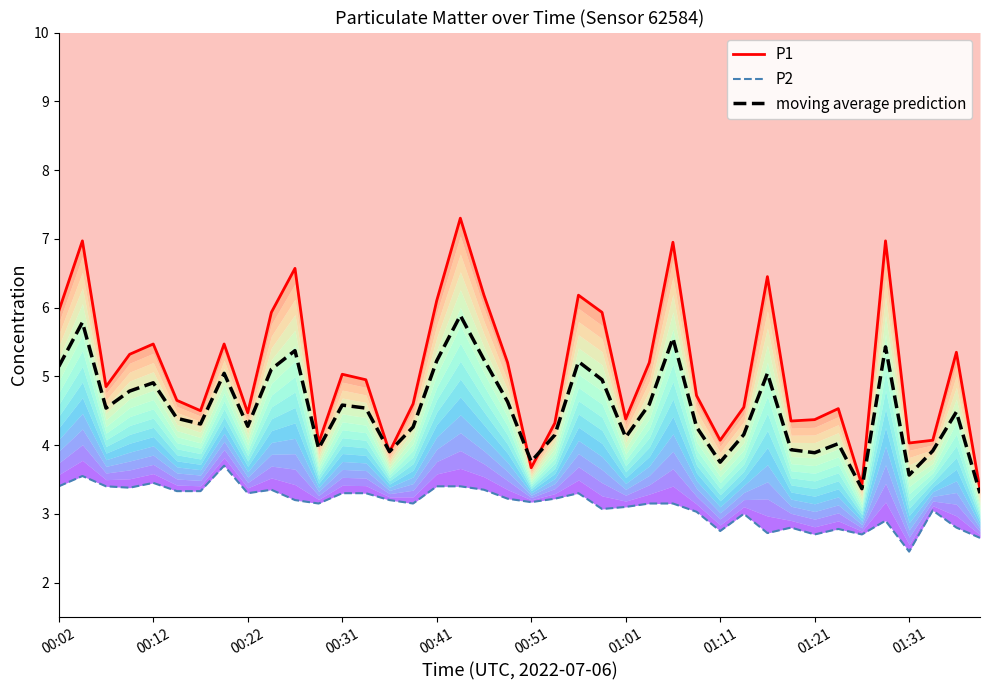

What is the minimum value for moving average prediction?

3.3